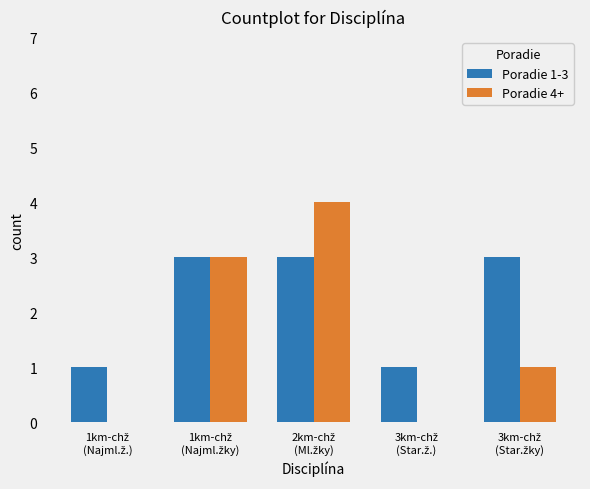

What is the greatest value displayed?

4